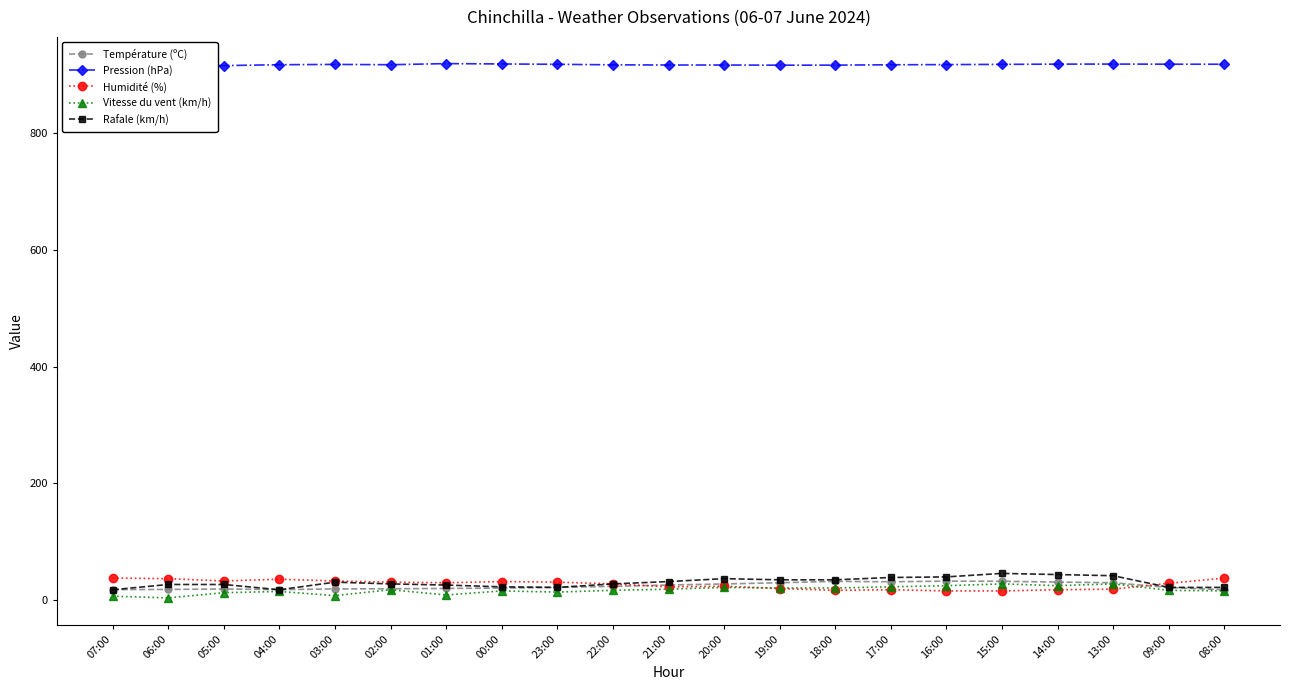

True or false: Rafale (km/h) and Pression (hPa) cross at least once.

False